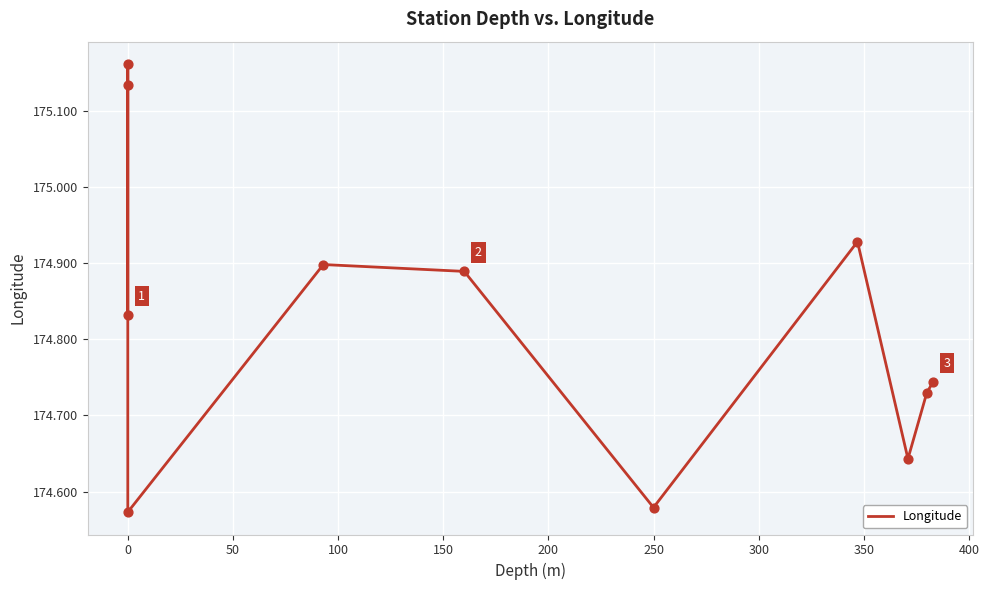

What is the ratio of the value at 350 to the value at 100?

1.0